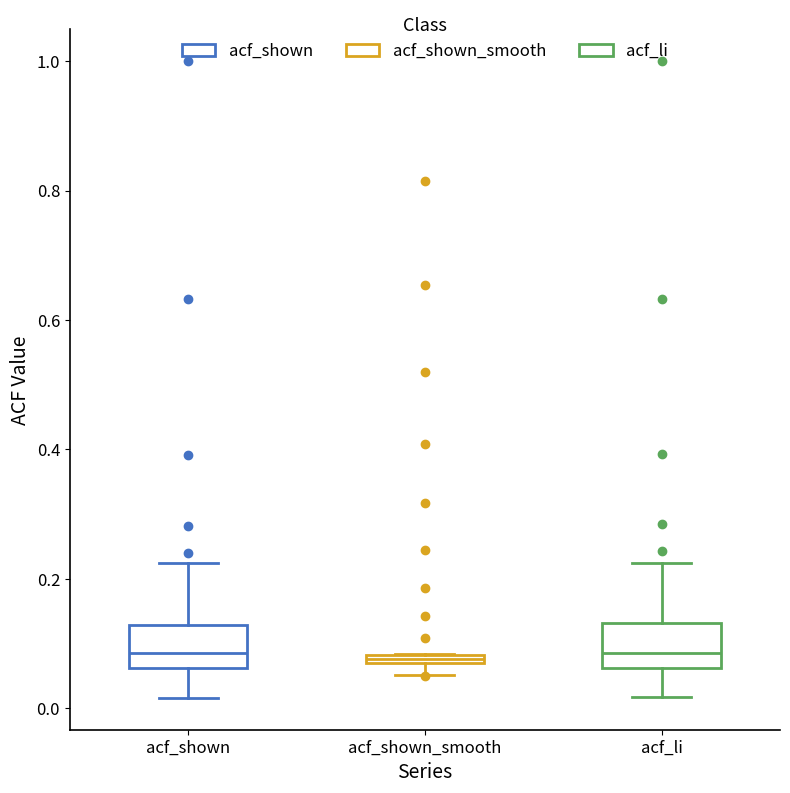

Where is the lower edge of the box for acf_shown_smooth on the y-axis? The values are not printed on the chart, so give them approximately, as read against the axis.

0.06